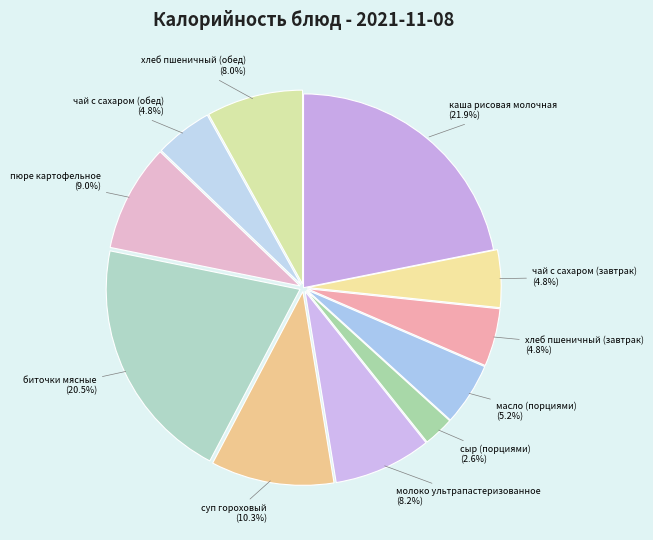

Which has a higher value, чай с сахаром (обед) or хлеб пшеничный (обед)?

хлеб пшеничный (обед)